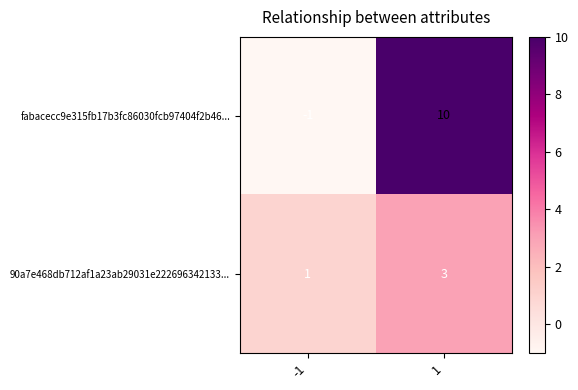

Reading left to right, list all the values displayed in this chart.

fabacecc9e315fb17b3fc86030fcb97404f2b46...: -1=-1	1=10
90a7e468db712af1a23ab29031e222696342133...: -1=1	1=3